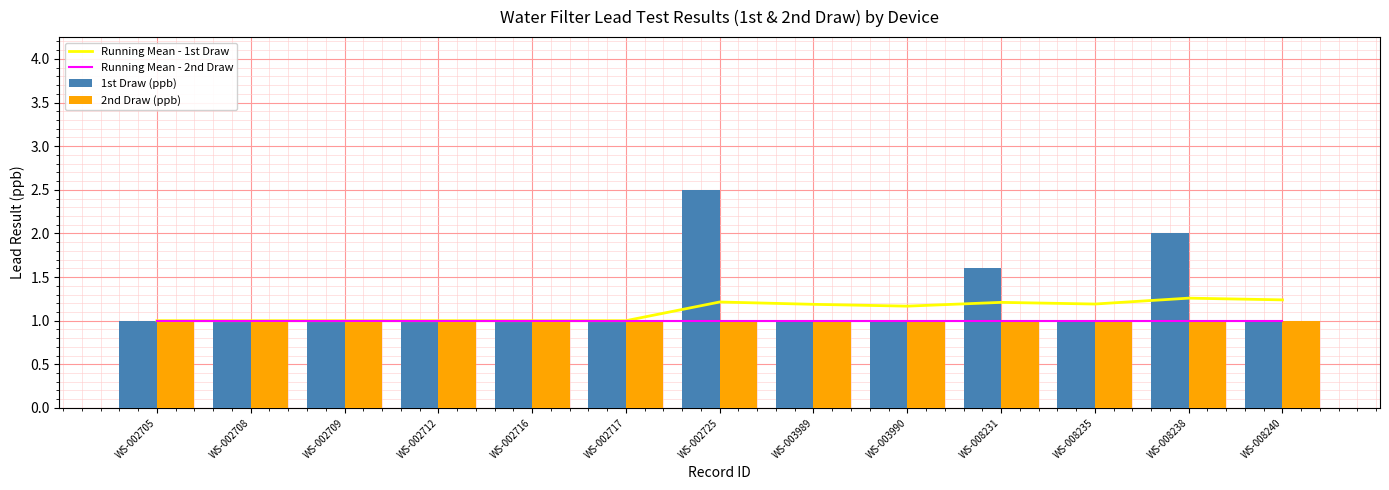

Rank the series by their maximum value, from lowest to highest.

Running Mean - 2nd Draw, 2nd Draw (ppb), Running Mean - 1st Draw, 1st Draw (ppb)